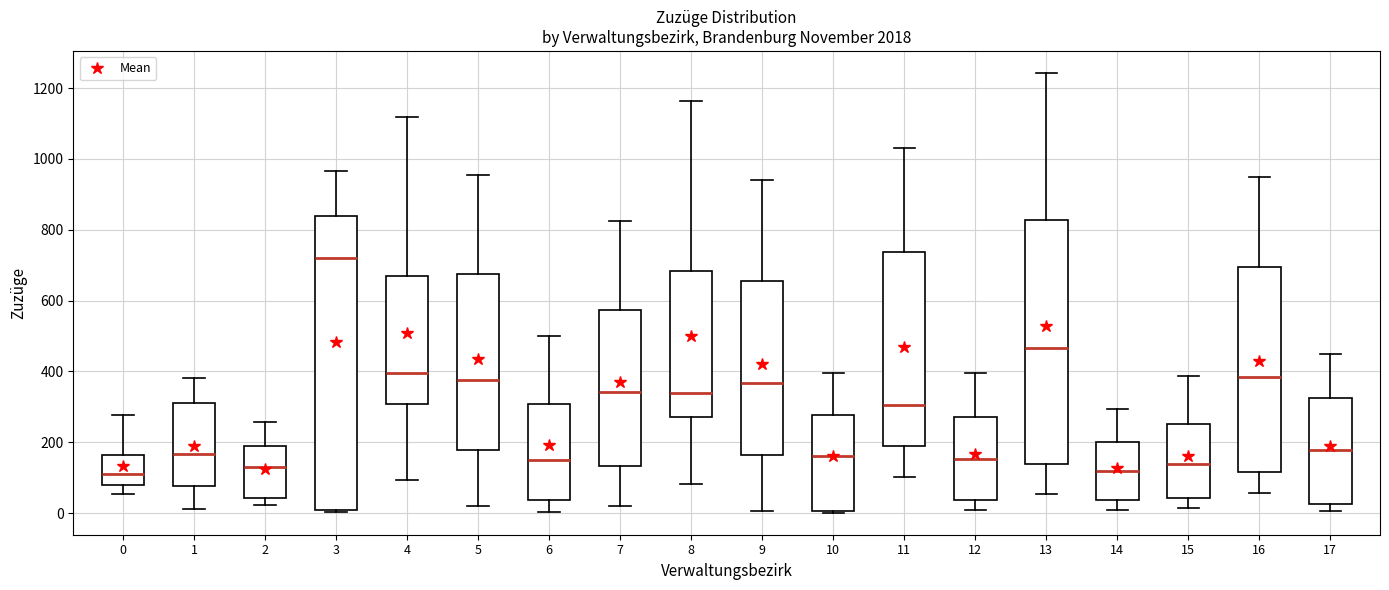

Reading left to right, transcribe this box plot: for each box, give where its median line is, the range the box spans, and where its two whiskers end, as read against the y-axis. The values are not printed on the chart, so give them approximately, as read against the axis.

0: median 120, box 80 to 160, whiskers 60 to 280
1: median 160, box 80 to 300, whiskers 20 to 380
2: median 140, box 40 to 200, whiskers 20 to 260
3: median 720, box 0 to 840, whiskers 0 (just below the box's lower edge) to 960
4: median 400, box 300 to 680, whiskers 100 to 1120
5: median 380, box 180 to 680, whiskers 20 to 960
6: median 160, box 40 to 300, whiskers 0 to 500
7: median 340, box 140 to 580, whiskers 20 to 820
8: median 340, box 280 to 680, whiskers 80 to 1160
9: median 360, box 160 to 660, whiskers 0 to 940
10: median 160, box 0 to 280, whiskers 0 to 400
11: median 300, box 180 to 740, whiskers 100 to 1040
12: median 160, box 40 to 280, whiskers 0 to 400
13: median 460, box 140 to 820, whiskers 60 to 1240
14: median 120, box 40 to 200, whiskers 0 to 300
15: median 140, box 40 to 260, whiskers 20 to 380
16: median 380, box 120 to 700, whiskers 60 to 940
17: median 180, box 20 to 320, whiskers 0 to 440